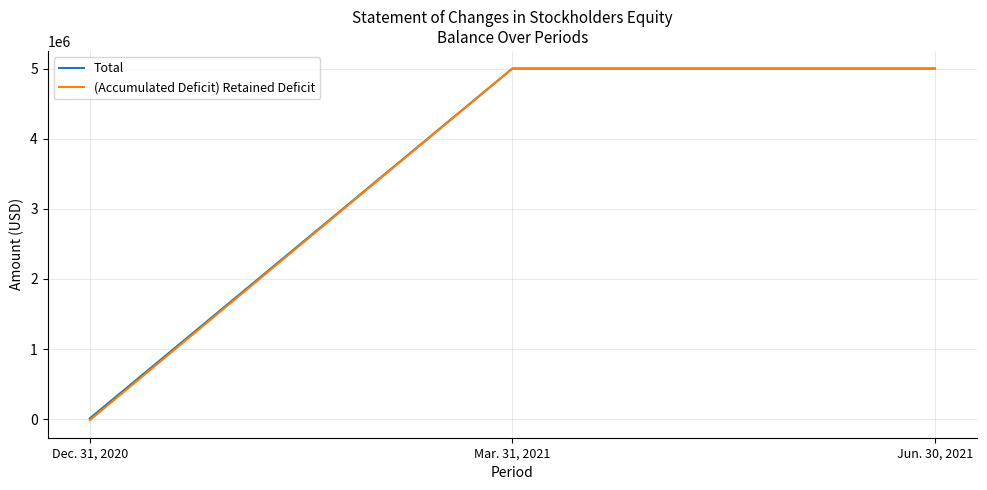

The value of (Accumulated Deficit) Retained Deficit at Mar. 31, 2021 is 7390067. True or false?

False